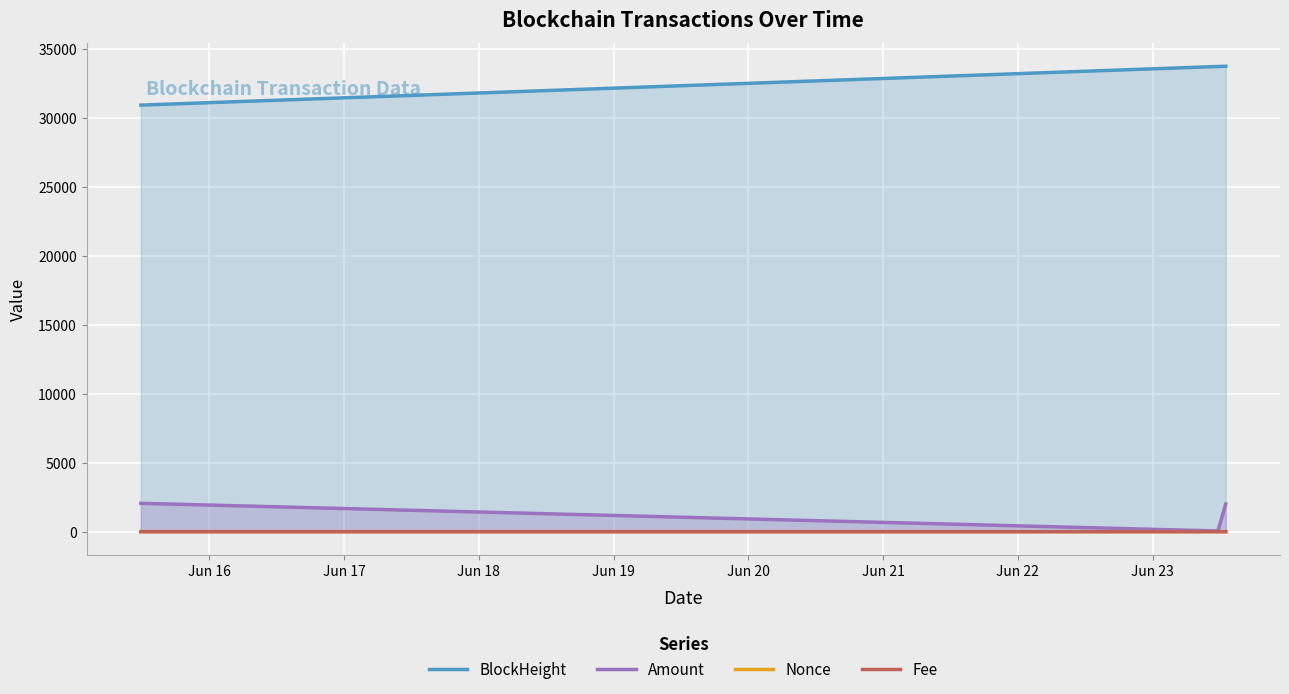

What is the maximum value shown in the chart?

33725.0